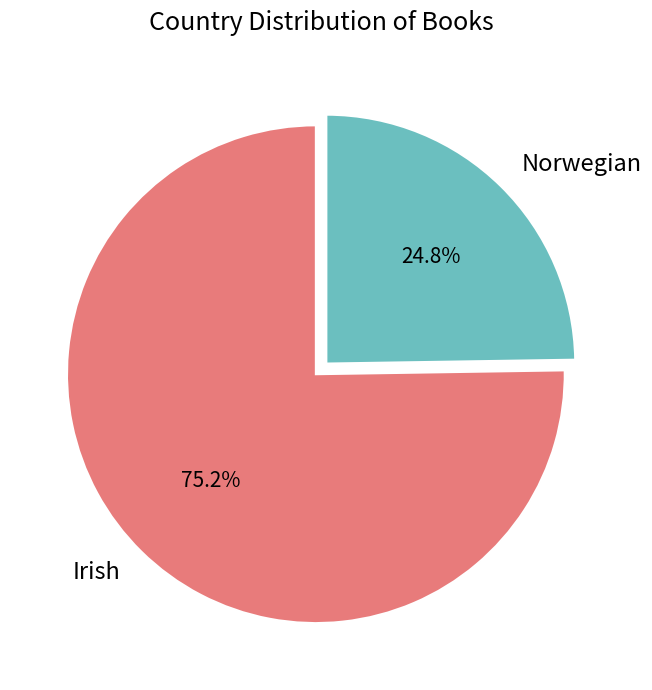

Does any single category account for the majority?

Yes